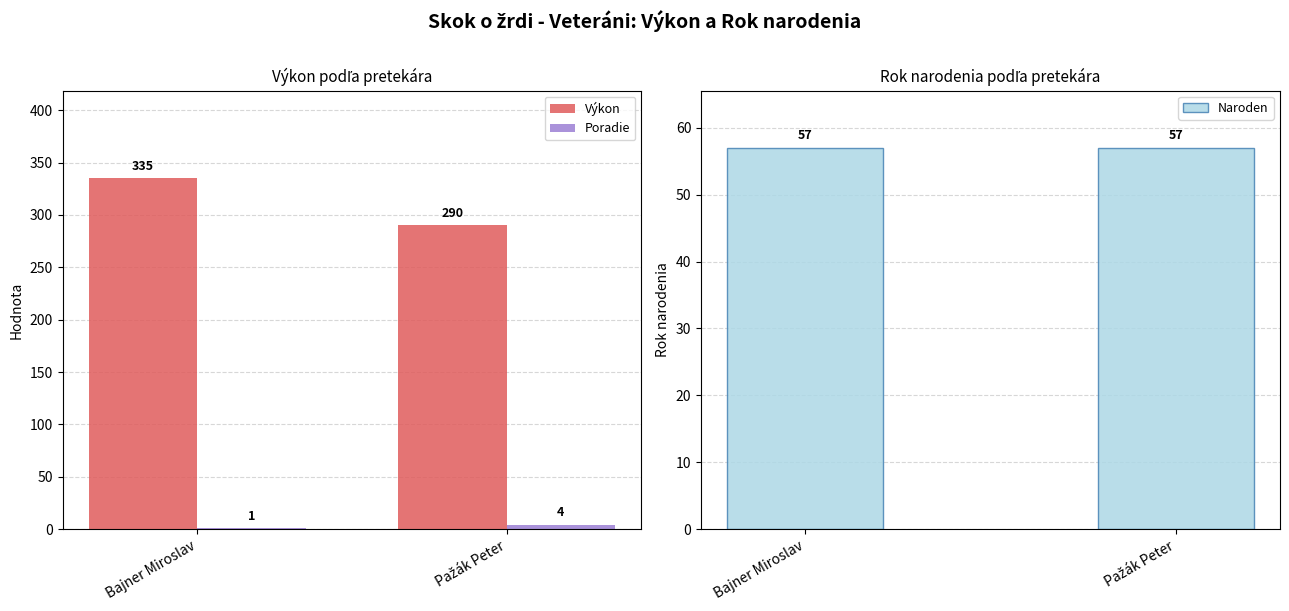

Which series has the widest spread of values?

Výkon